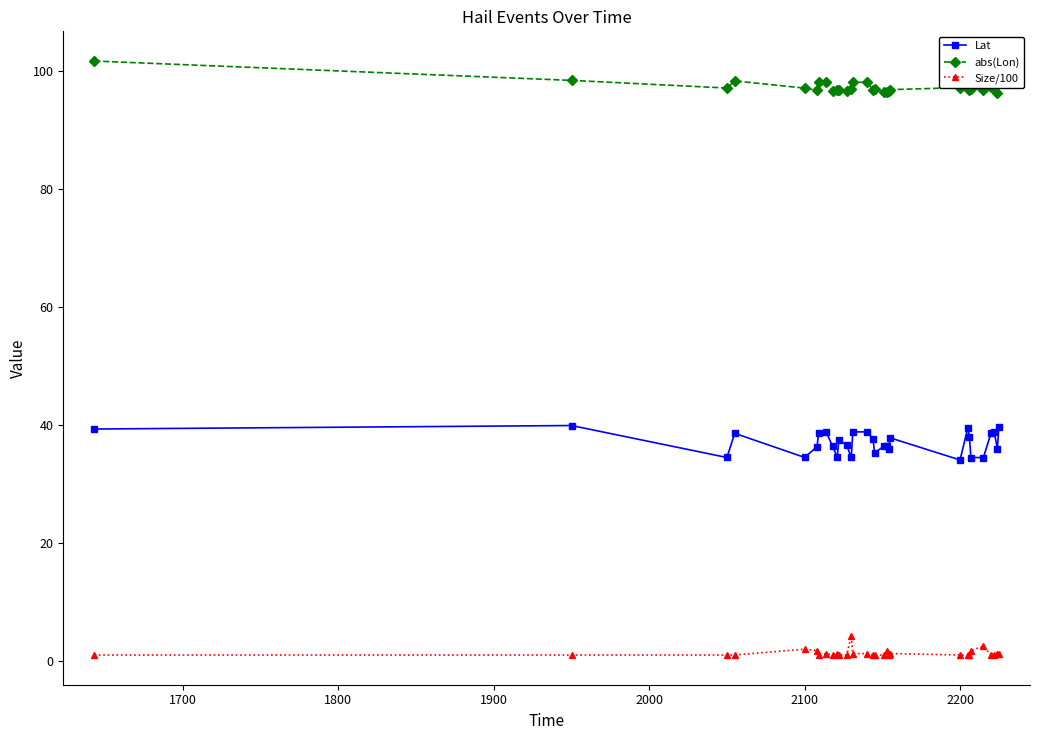

Which series has the largest total across all categories?

abs(Lon)